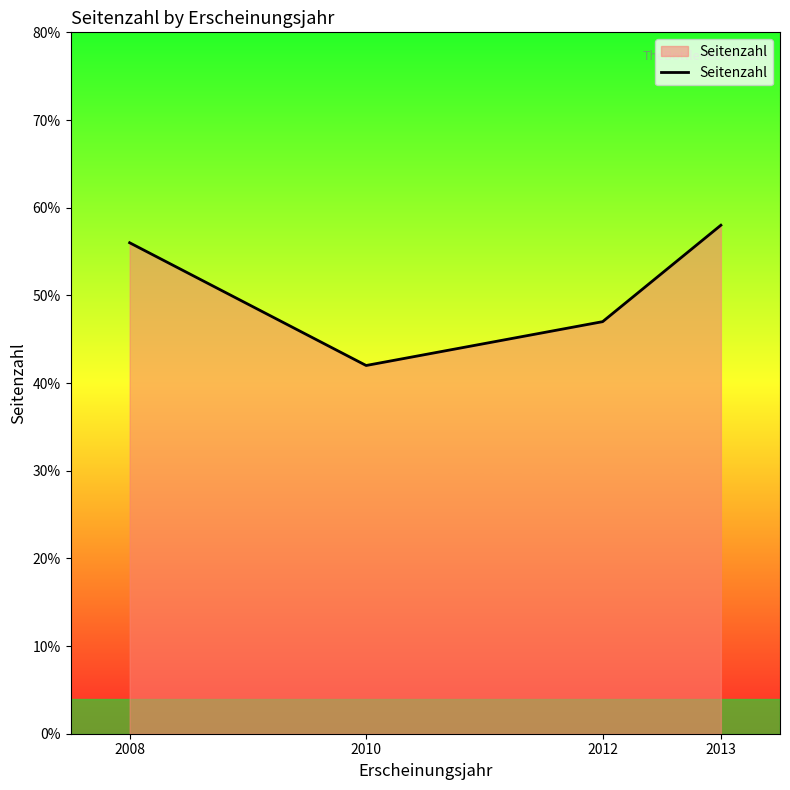

List the labels in order of value, largest first.

2013, 2008, 2012, 2010